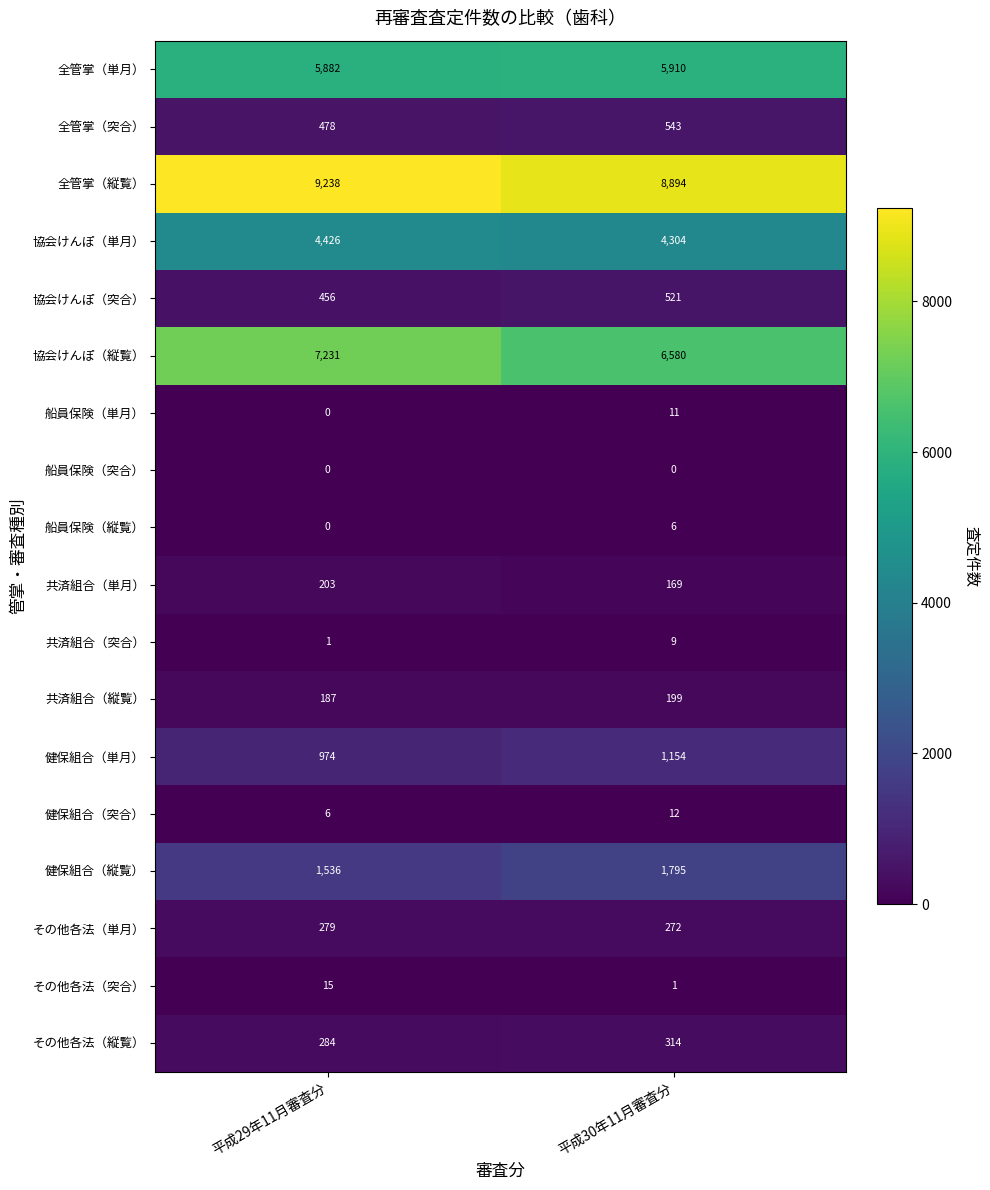

Which series changed the most between 平成29年11月審査分 and 平成30年11月審査分?

協会けんぽ（縦覧）